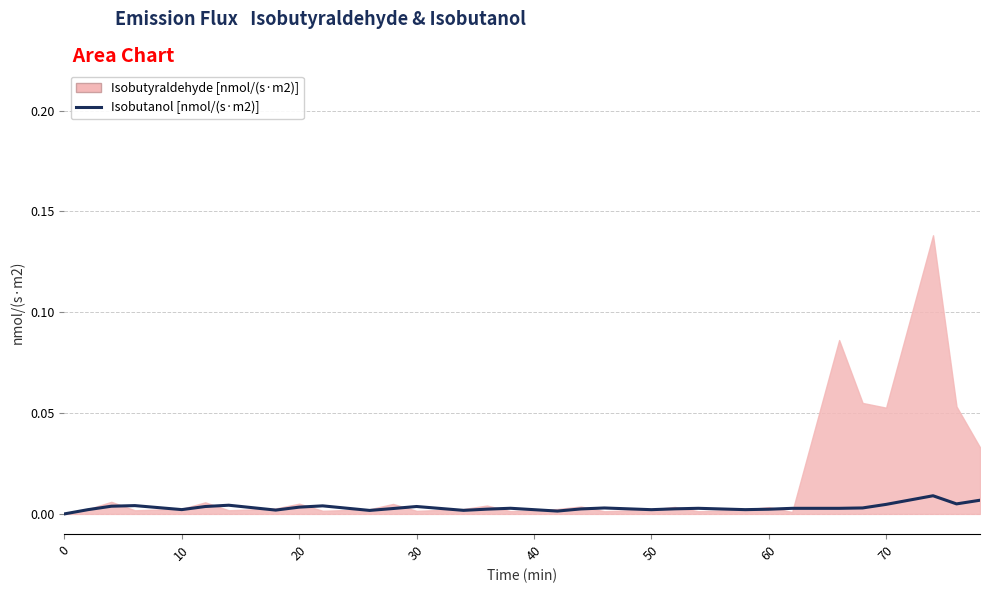

True or false: there are more than 1 points higher than both neighbors.

True